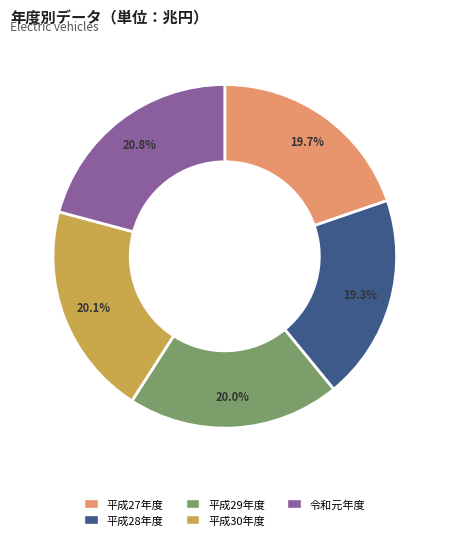

To the nearest percent, what portion does 令和元年度 represent?

21%